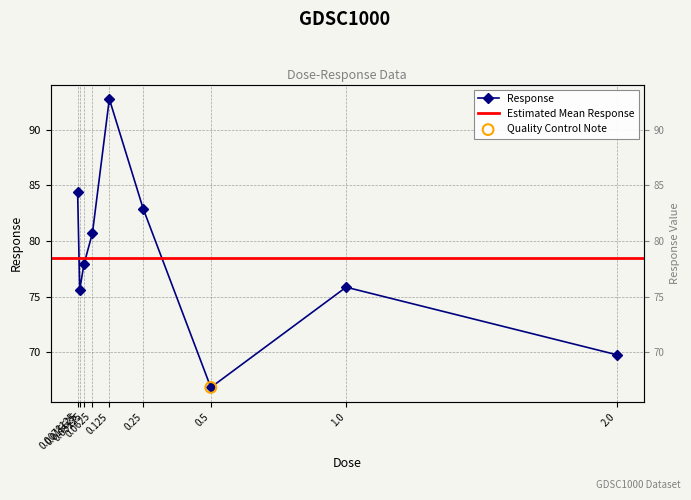

Which has a higher value, 0.5 or 0.0078125?

0.0078125